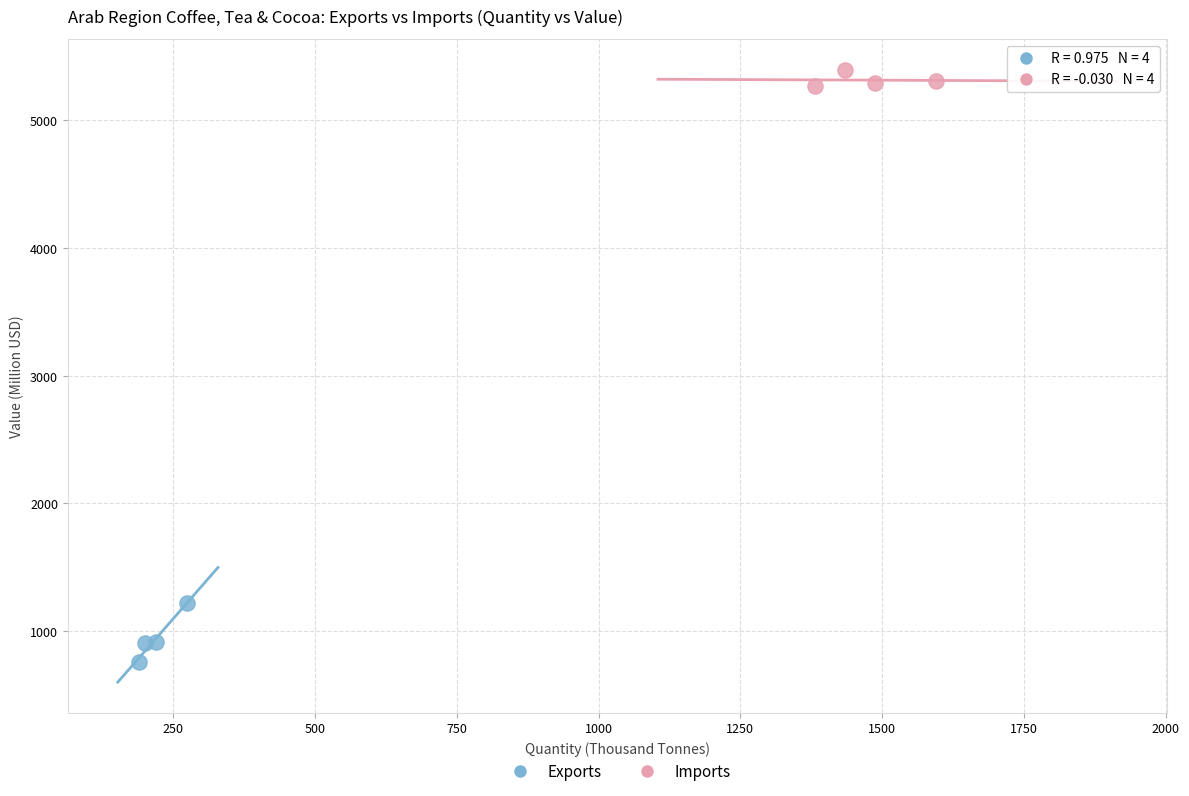

What are all the series names shown in the legend?

Exports, Imports